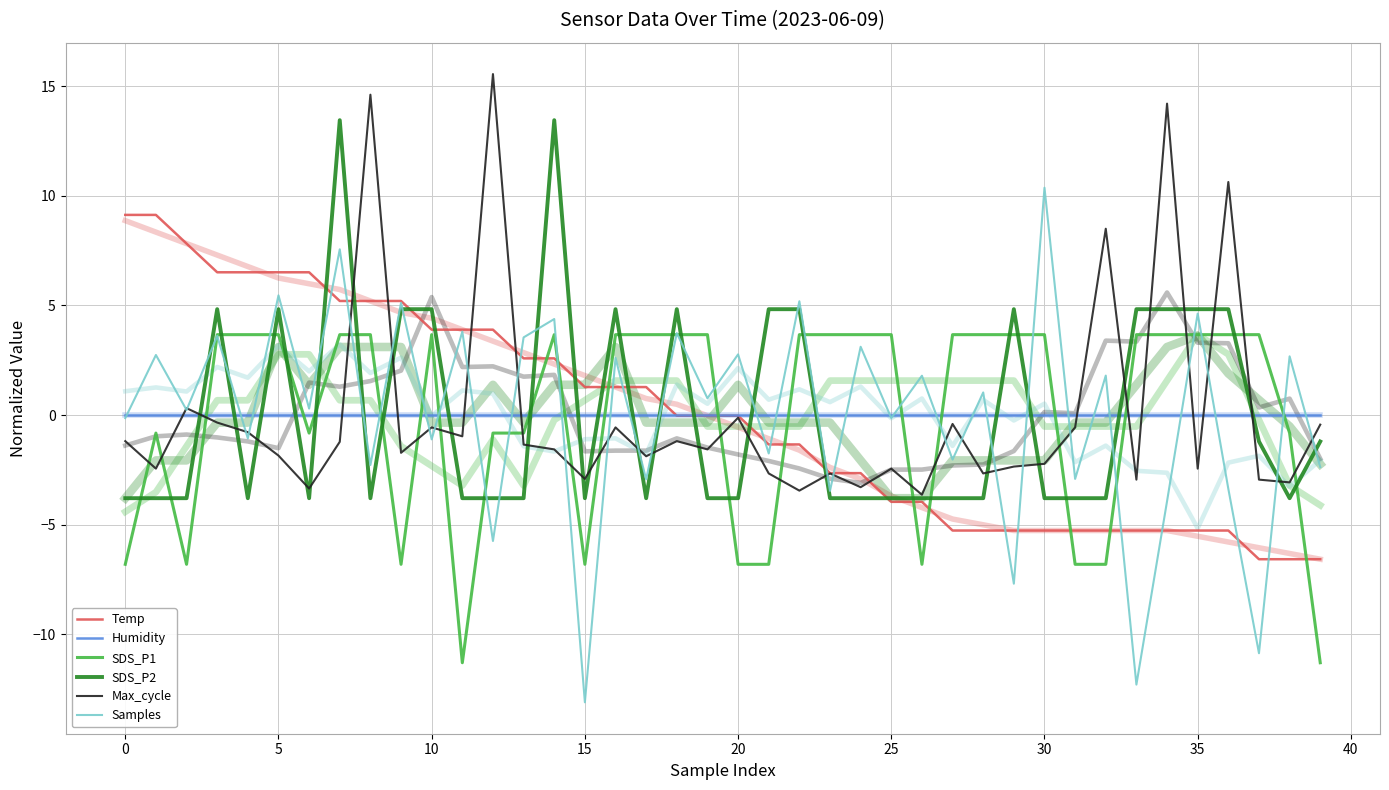

Which series changed the most between 16 and 23?

SDS_P2